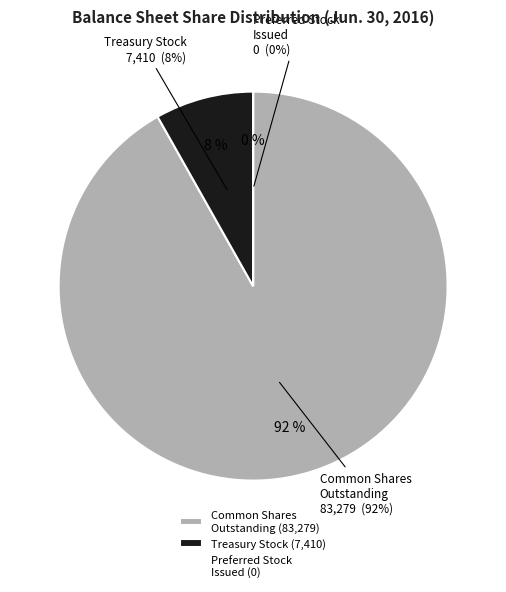

To the nearest percent, what is the difference between the Treasury Stock, Shares and Preferred Stock, Shares Issued slice percentages?

8%